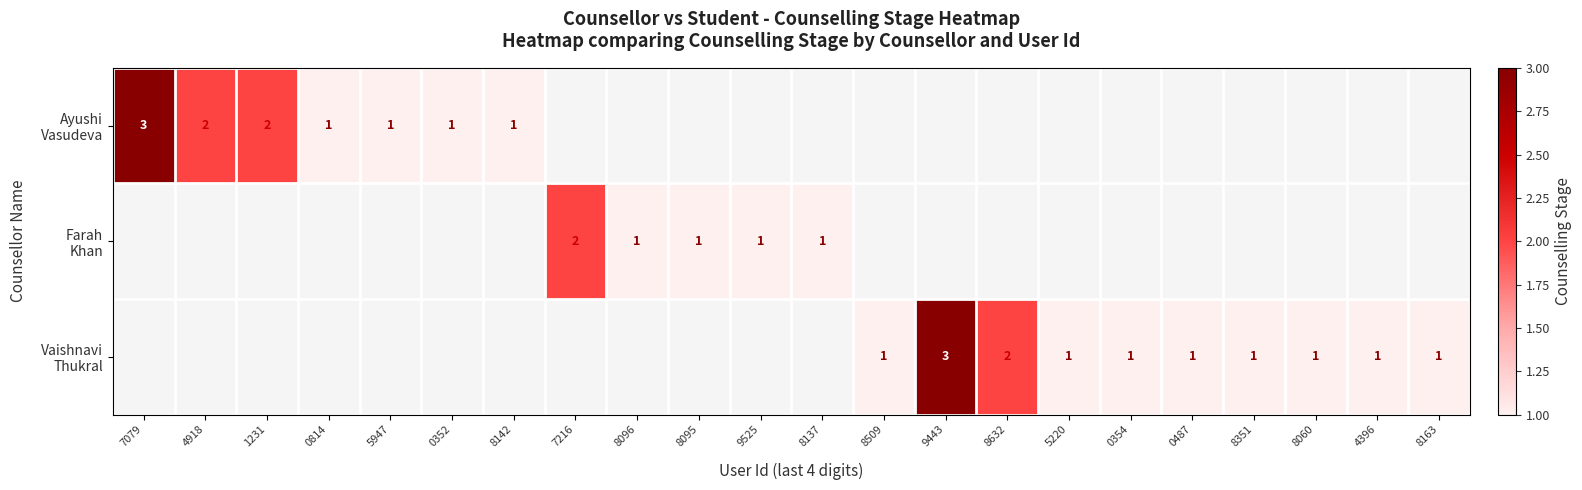

How many series are shown in this chart?

3